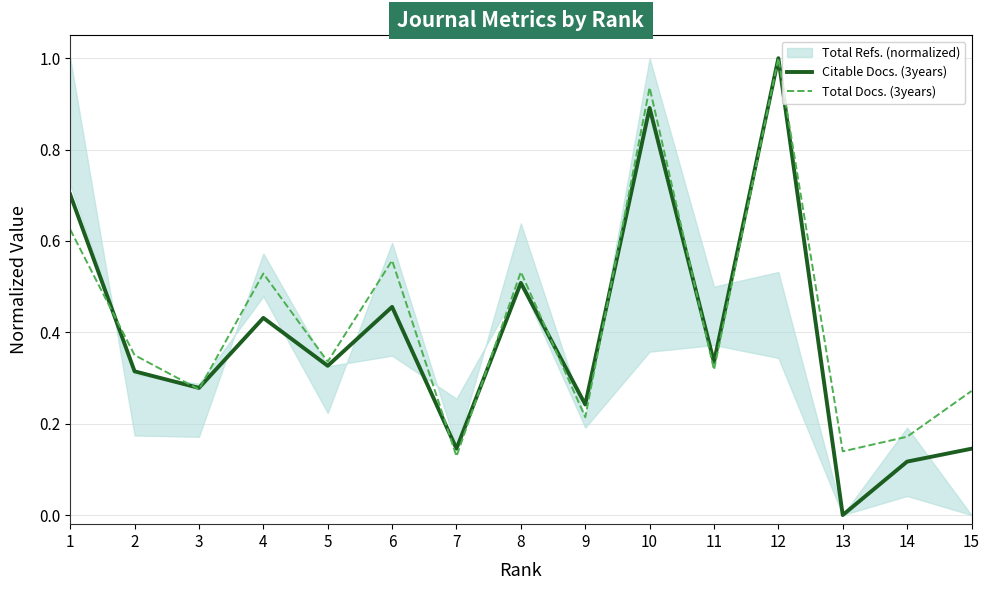

Rank the categories by Total Docs. (3years) value from lowest to highest.

7, 13, 14, 9, 15, 3, 11, 5, 2, 4, 8, 6, 1, 10, 12